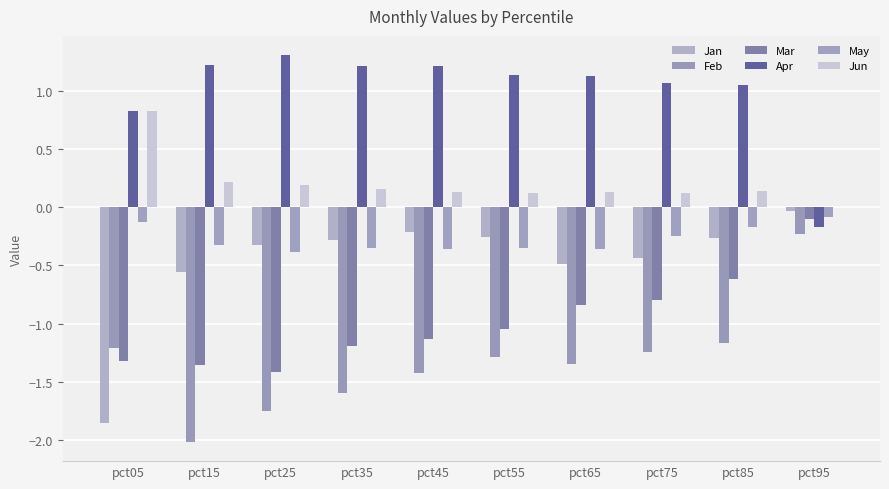

The value of Mar at pct95 is -0.1. True or false?

True